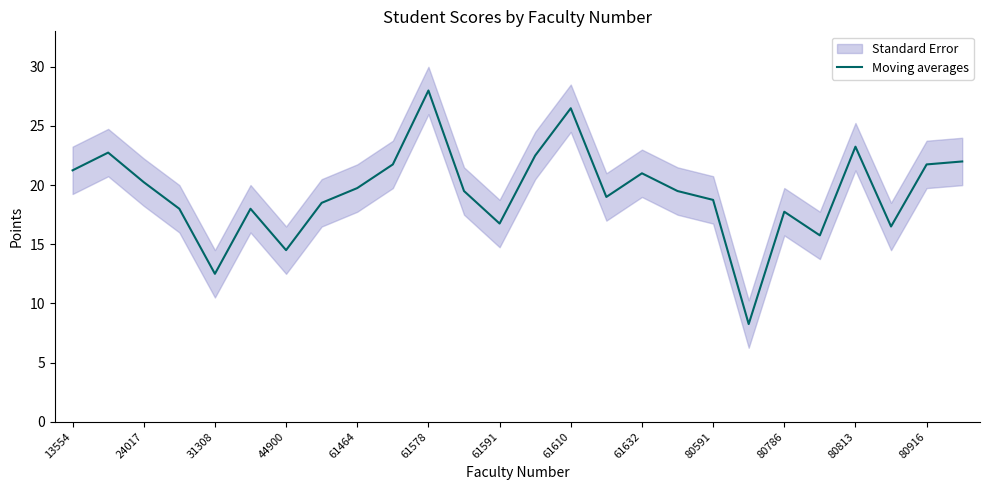

Is it true that Moving averages equals 20.2 at 24017?

True